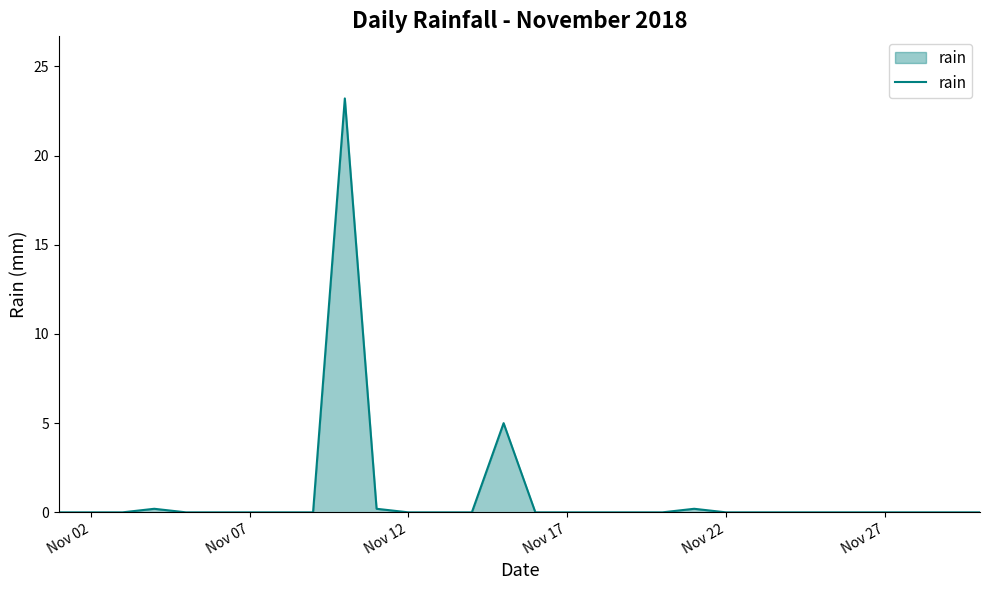

What is the greatest value displayed?

23.2